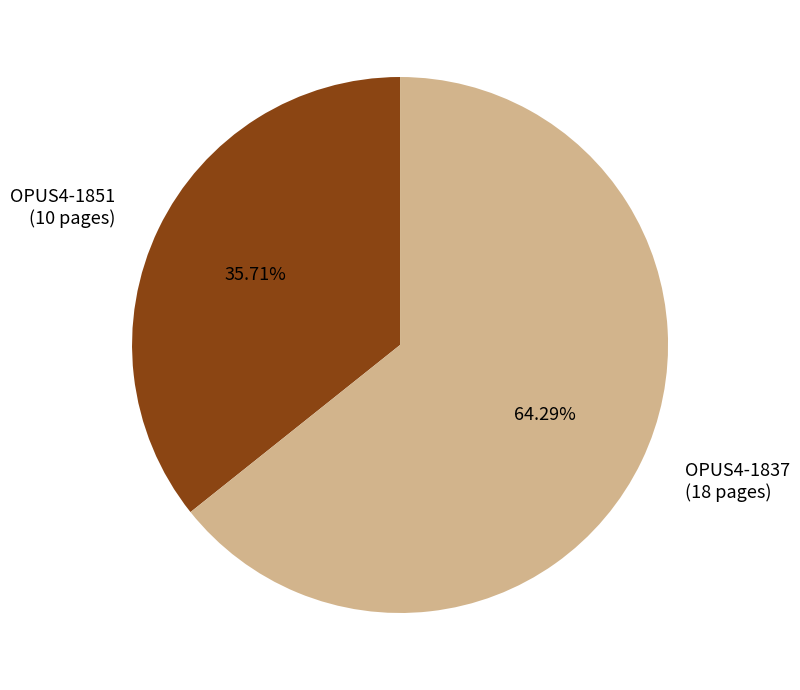

To the nearest percent, what is the difference between the largest and smallest slice percentages?

29%